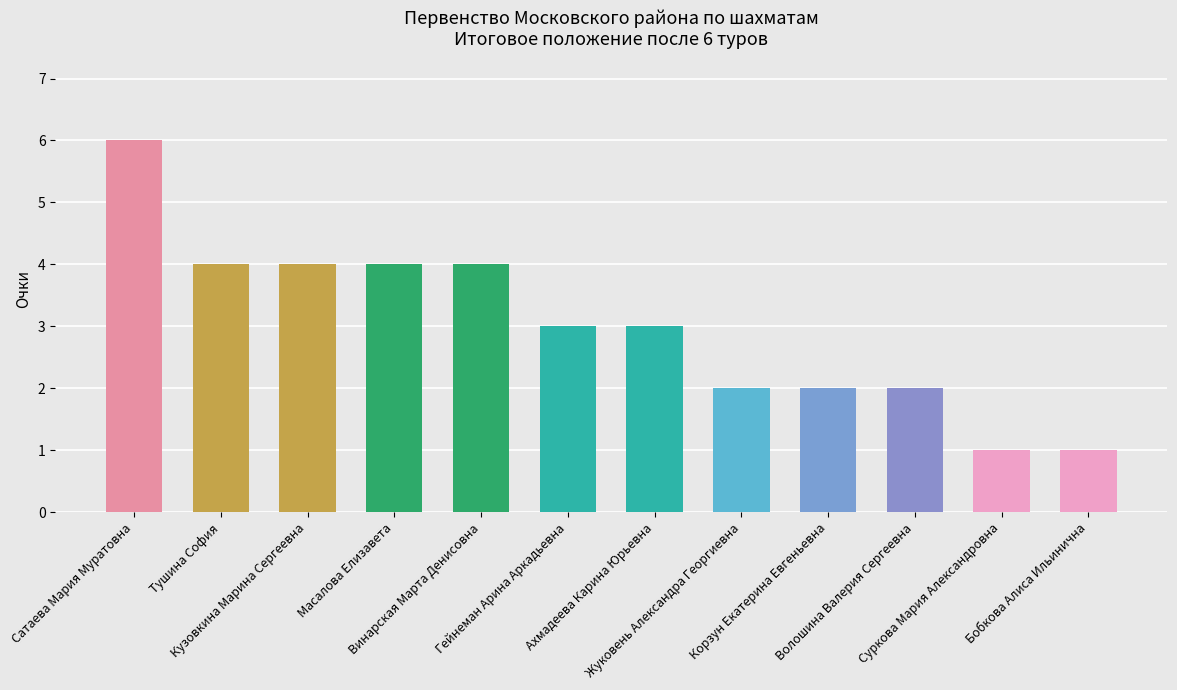

Approximately how many times larger is the value at Суркова Мария Александровна compared to Гейнеман Арина Аркадьевна?

0.3